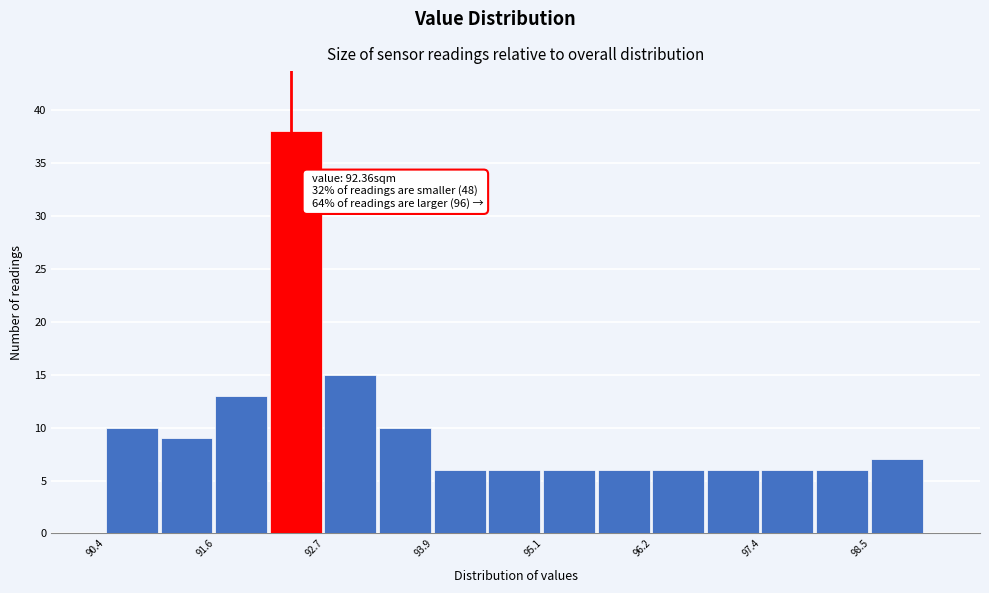

Around what value on the x-axis is the tallest bar? Give the approximate position of its centre, as read against the axis.

92.4